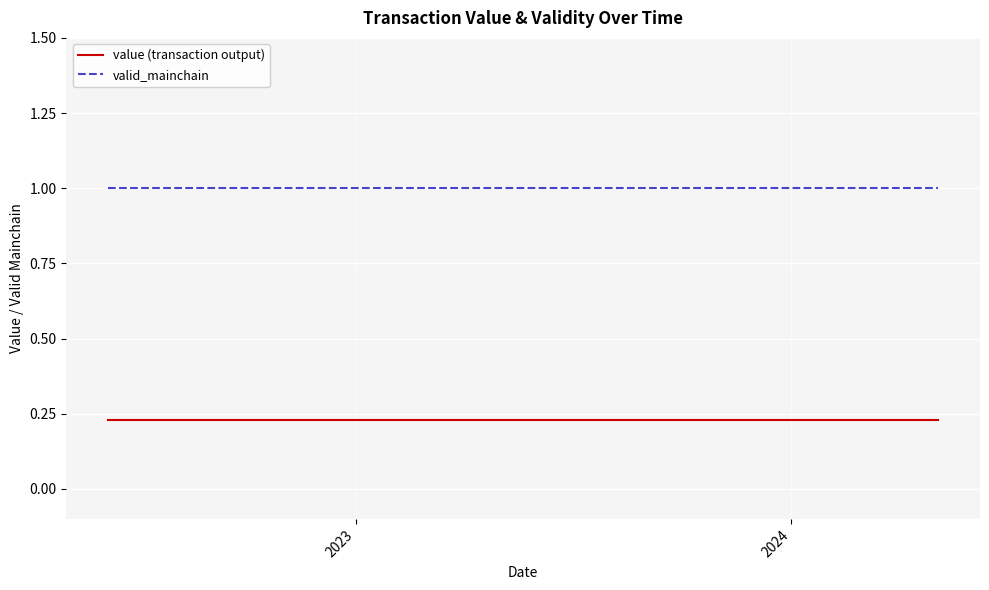

What is the maximum value for valid_mainchain?

1.0